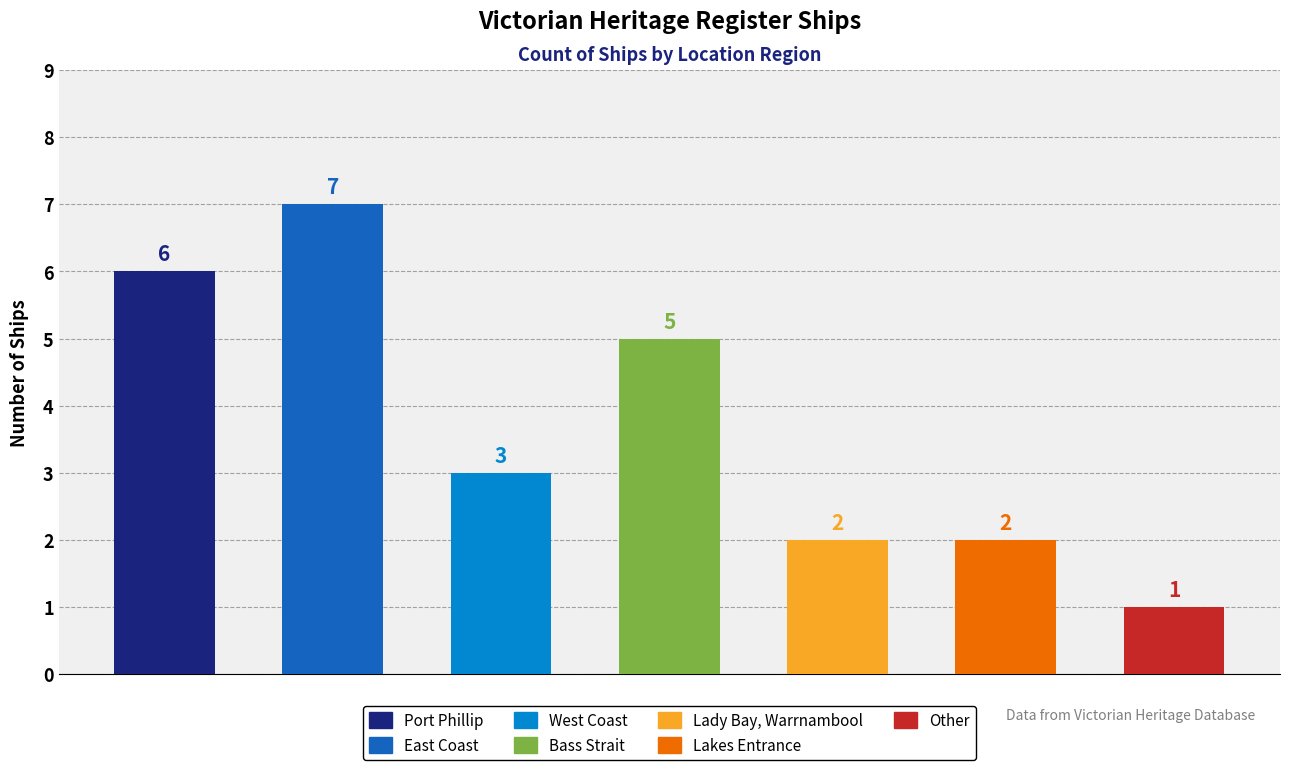

Does the chart contain stacked bars?

No